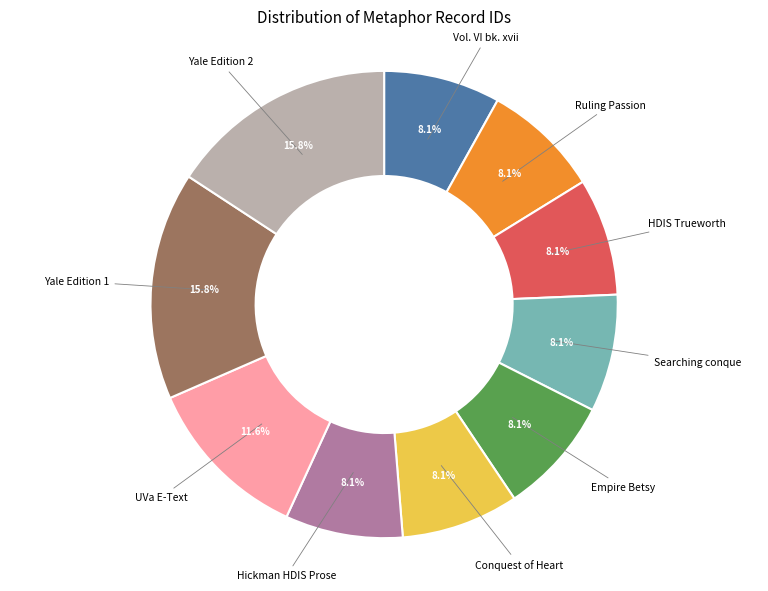

How many slices are in this pie chart?

10